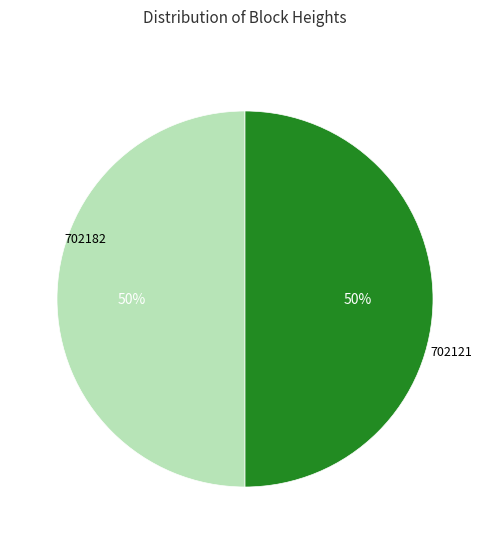

Do 702121 and 702182 together represent more than half of the pie?

Yes